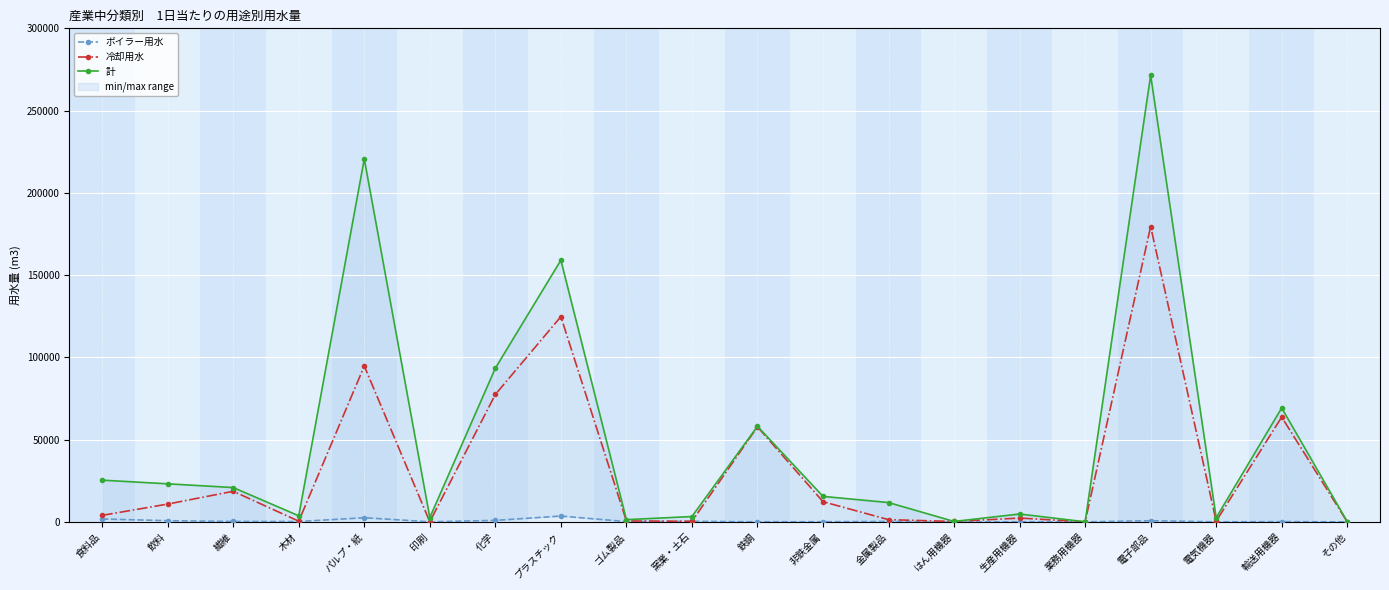

Reading left to right, extract all data points from this chart.

ボイラー用水: 1739	693	220	189	2503	16	877	3540	135	309	27	74	228	0	32	0	666	20	122	0
冷却用水: 3939	10800	18575	390	94733	53	77411	124729	545	299	57782	12242	1321	222	2297	0	179529	434	63696	0
計: 25335	23120	20839	3684	220595	2589	93393	159030	1333	3233	58061	15472	11722	238	4758	24	271469	2515	69230	123